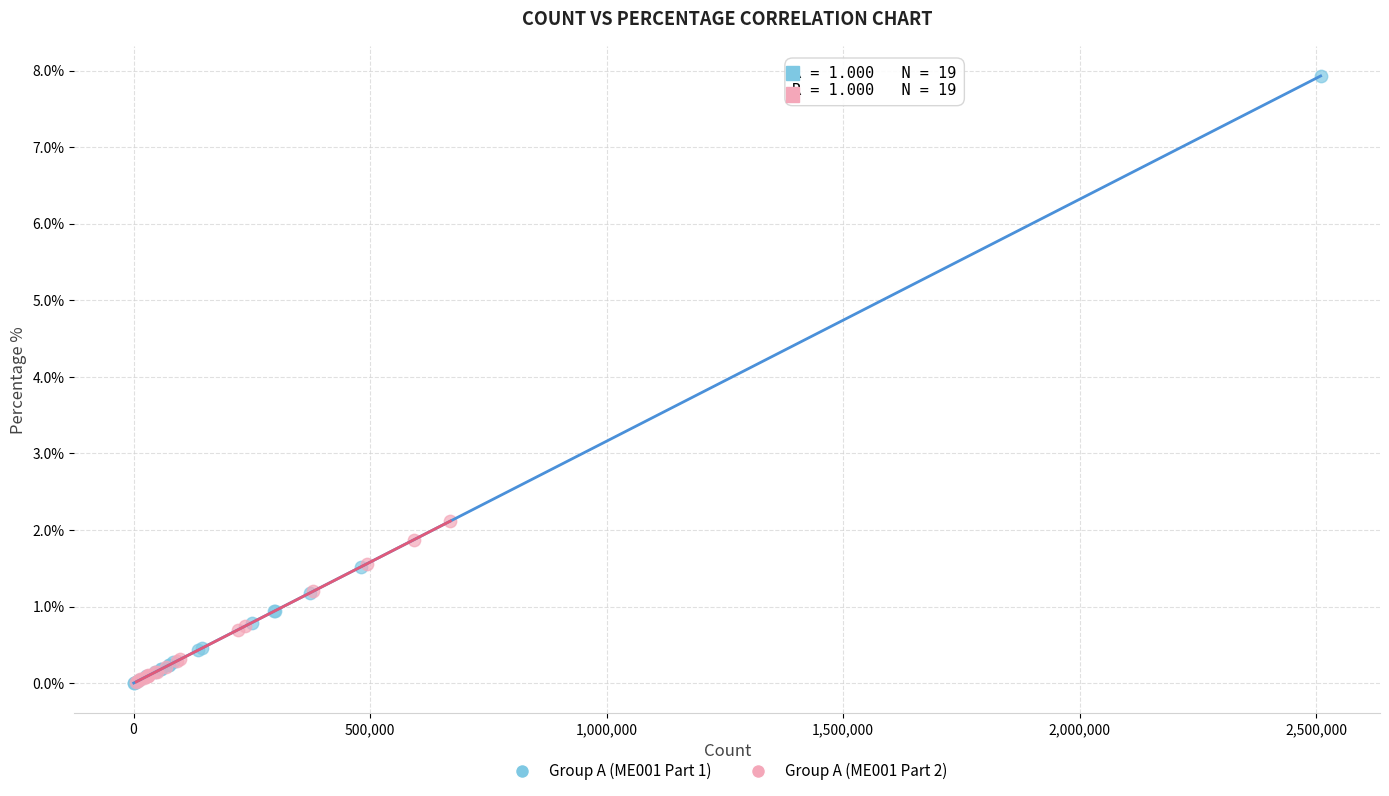

What are all the series names shown in the legend?

Group A (ME001 Part 1), Group A (ME001 Part 2)